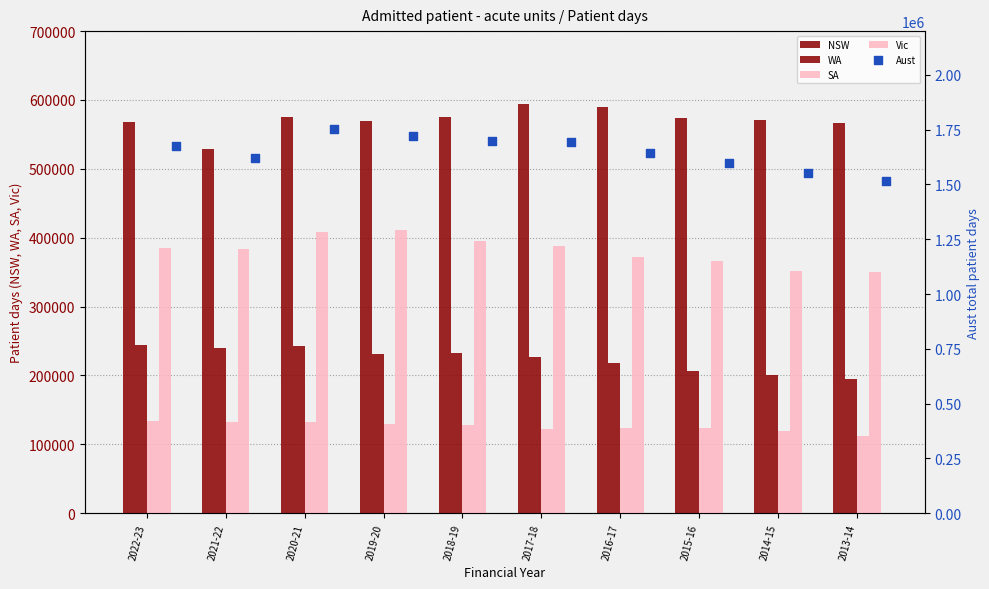

Is the value of WA at 2017-18 greater than the value of Aust at 2016-17?

No